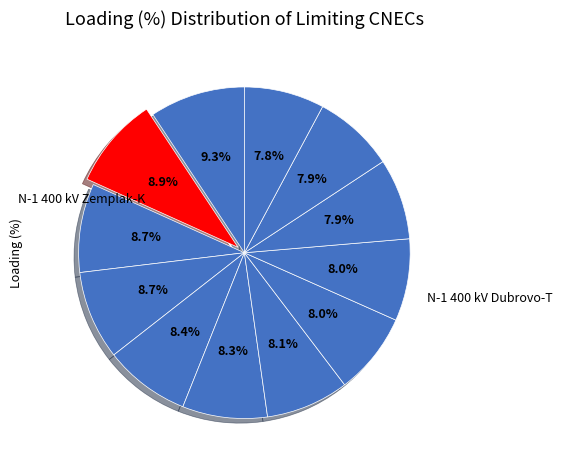

To the nearest percent, what is the average slice percentage?

8%